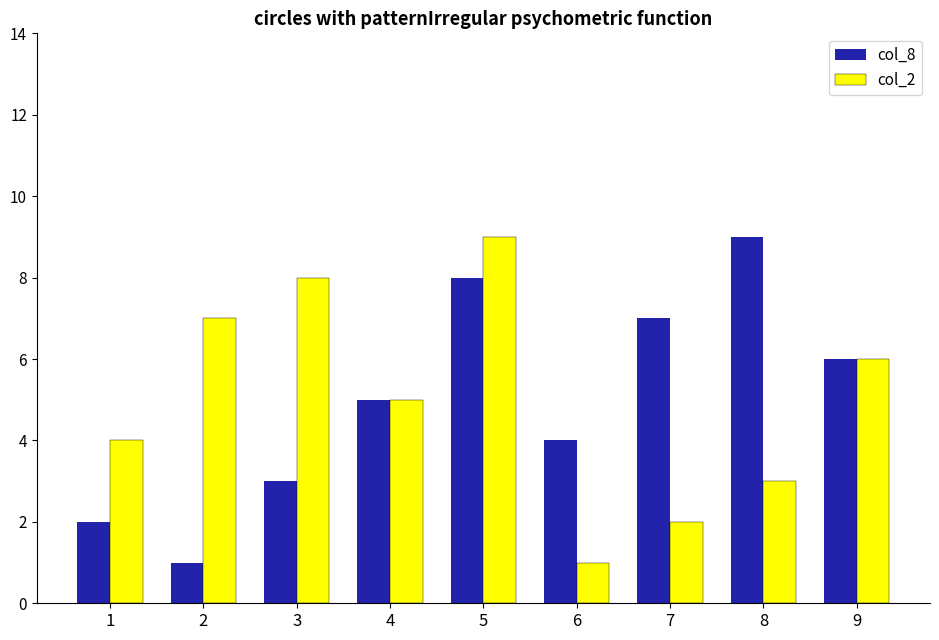

Is the value of col_8 at 2 greater than the value of col_2 at 2?

No